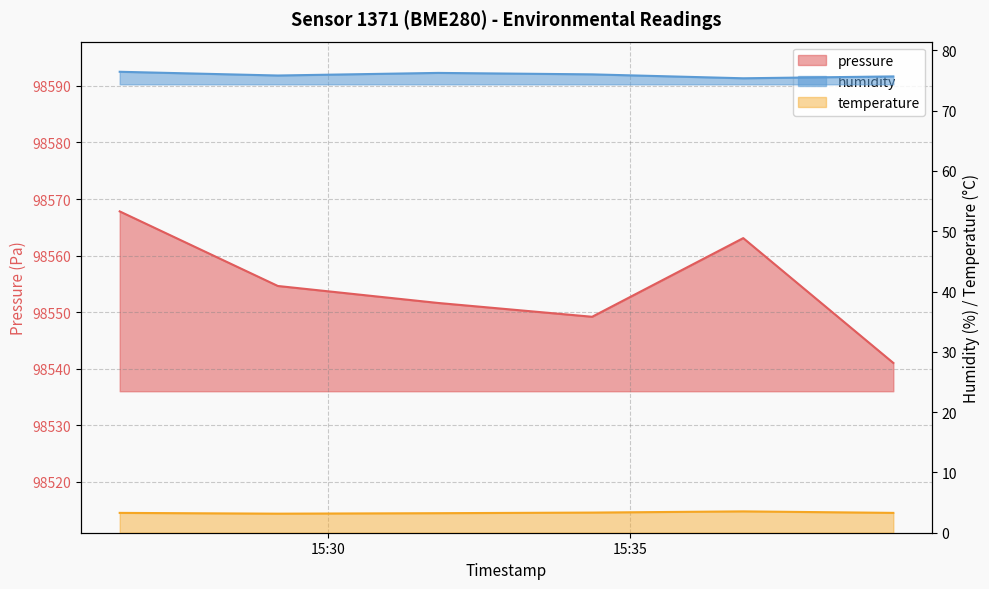

At which category does humidity reach its first local peak?

2023-01-25T15:31:49